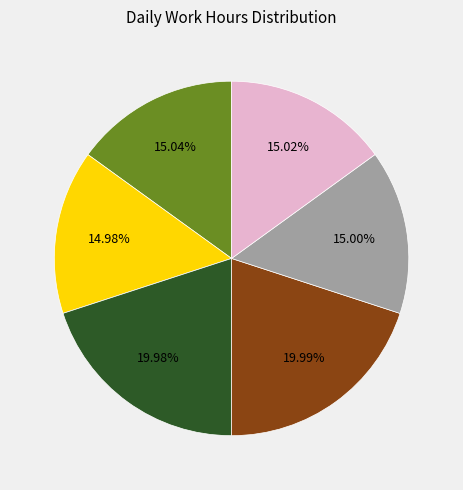

Is there a majority slice in this chart?

No